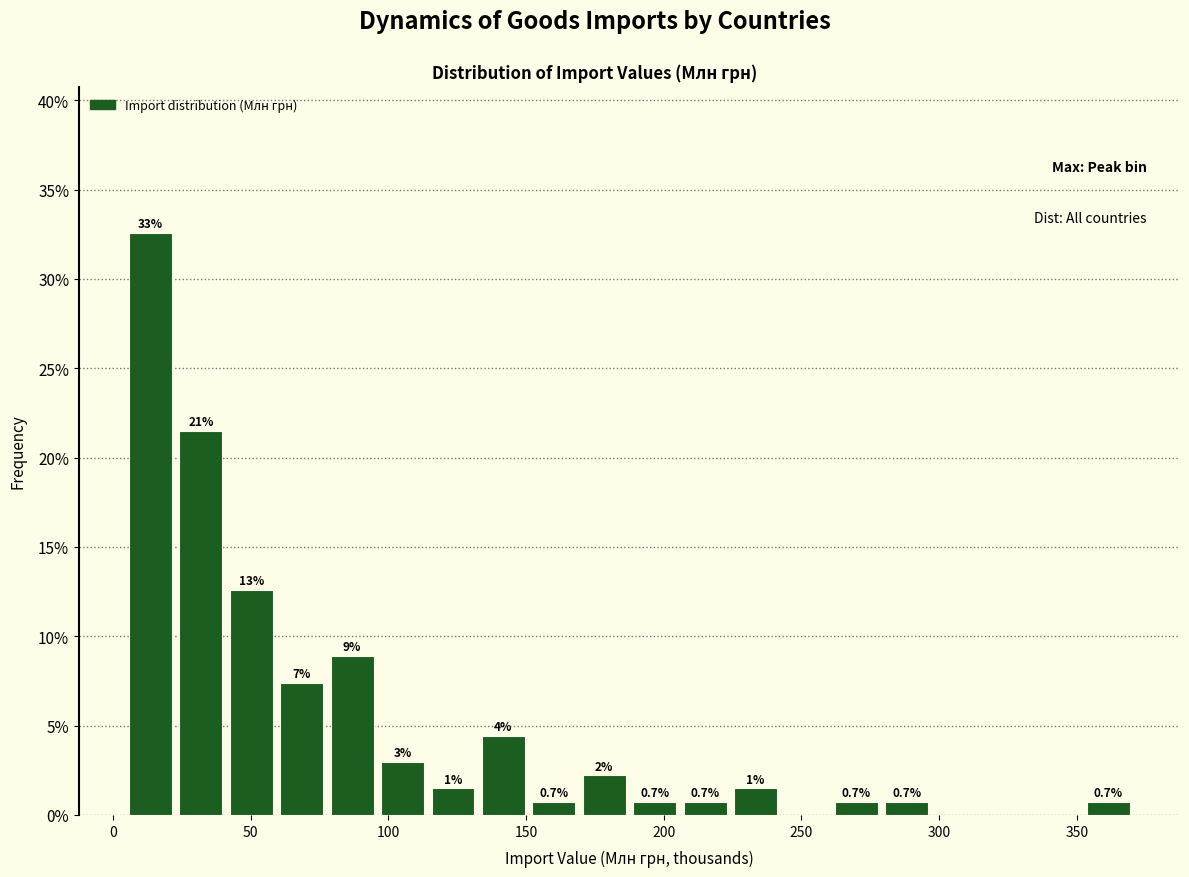

Around what value on the x-axis is the tallest bar? Give the approximate position of its centre, as read against the axis.

15